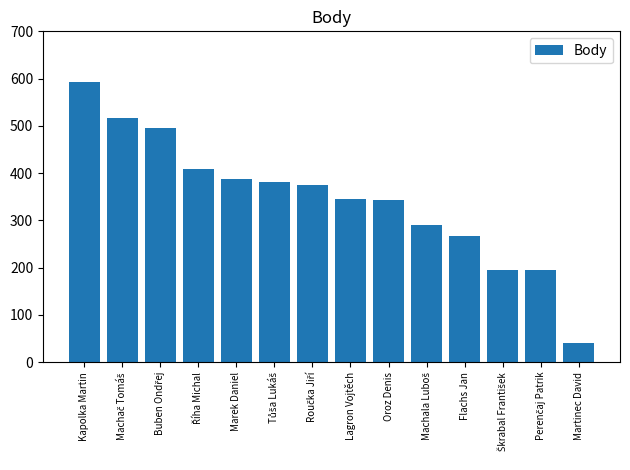

What is the difference between the second highest and minimum values?

475